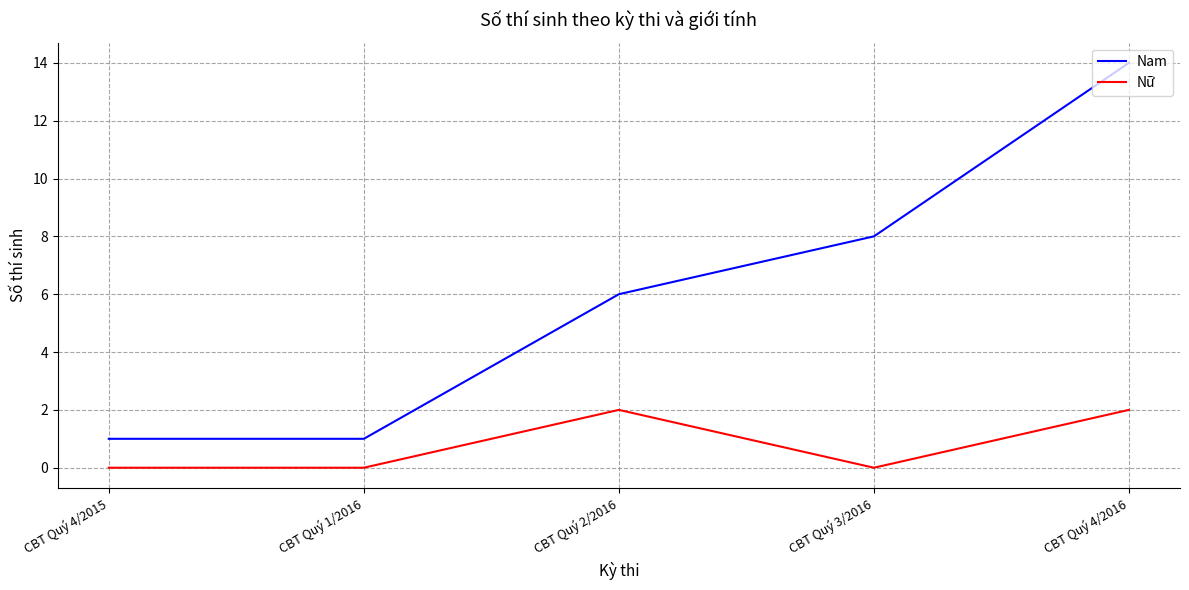

True or false: Nữ and Nam cross at least once.

False